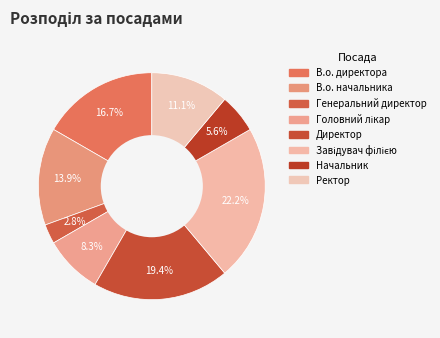

How many slices are in this pie chart?

8